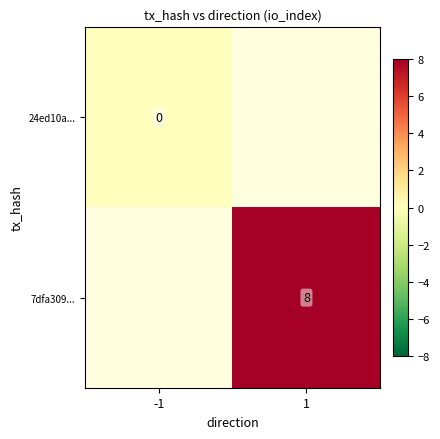

Is it true that 7dfa309... equals 8 at 1?

True